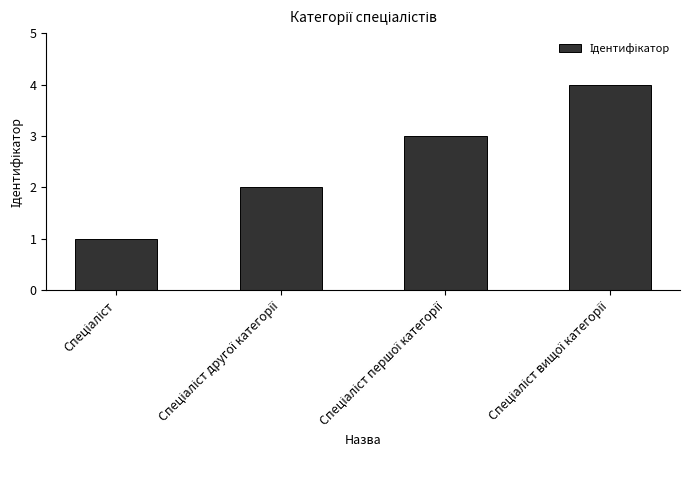

What is the maximum value shown in the chart?

4